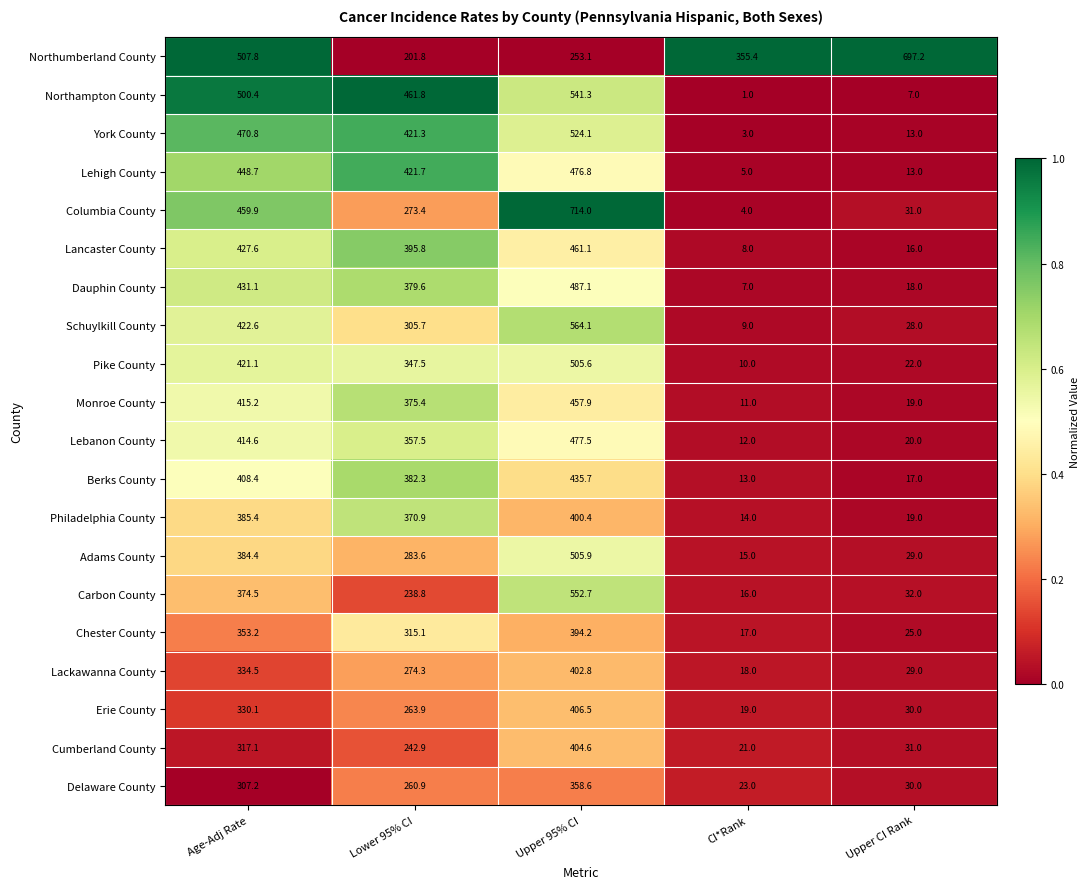

What is the difference between the maximum and second lowest values in the Delaware County series?

328.6